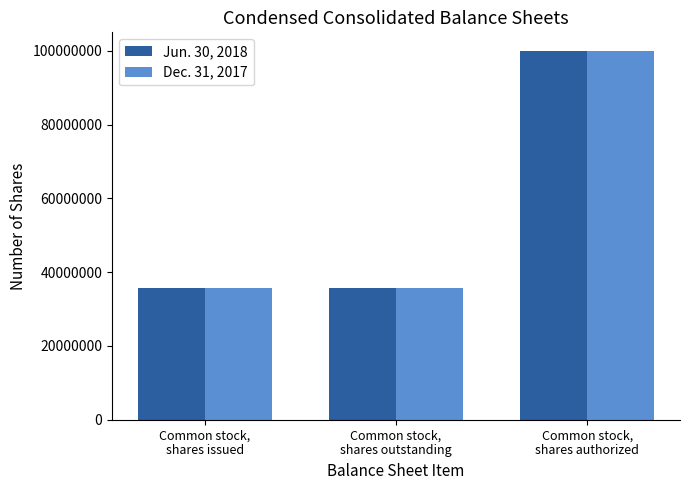

What is the difference between the maximum and minimum values in the Jun. 30, 2018 series?

64210994